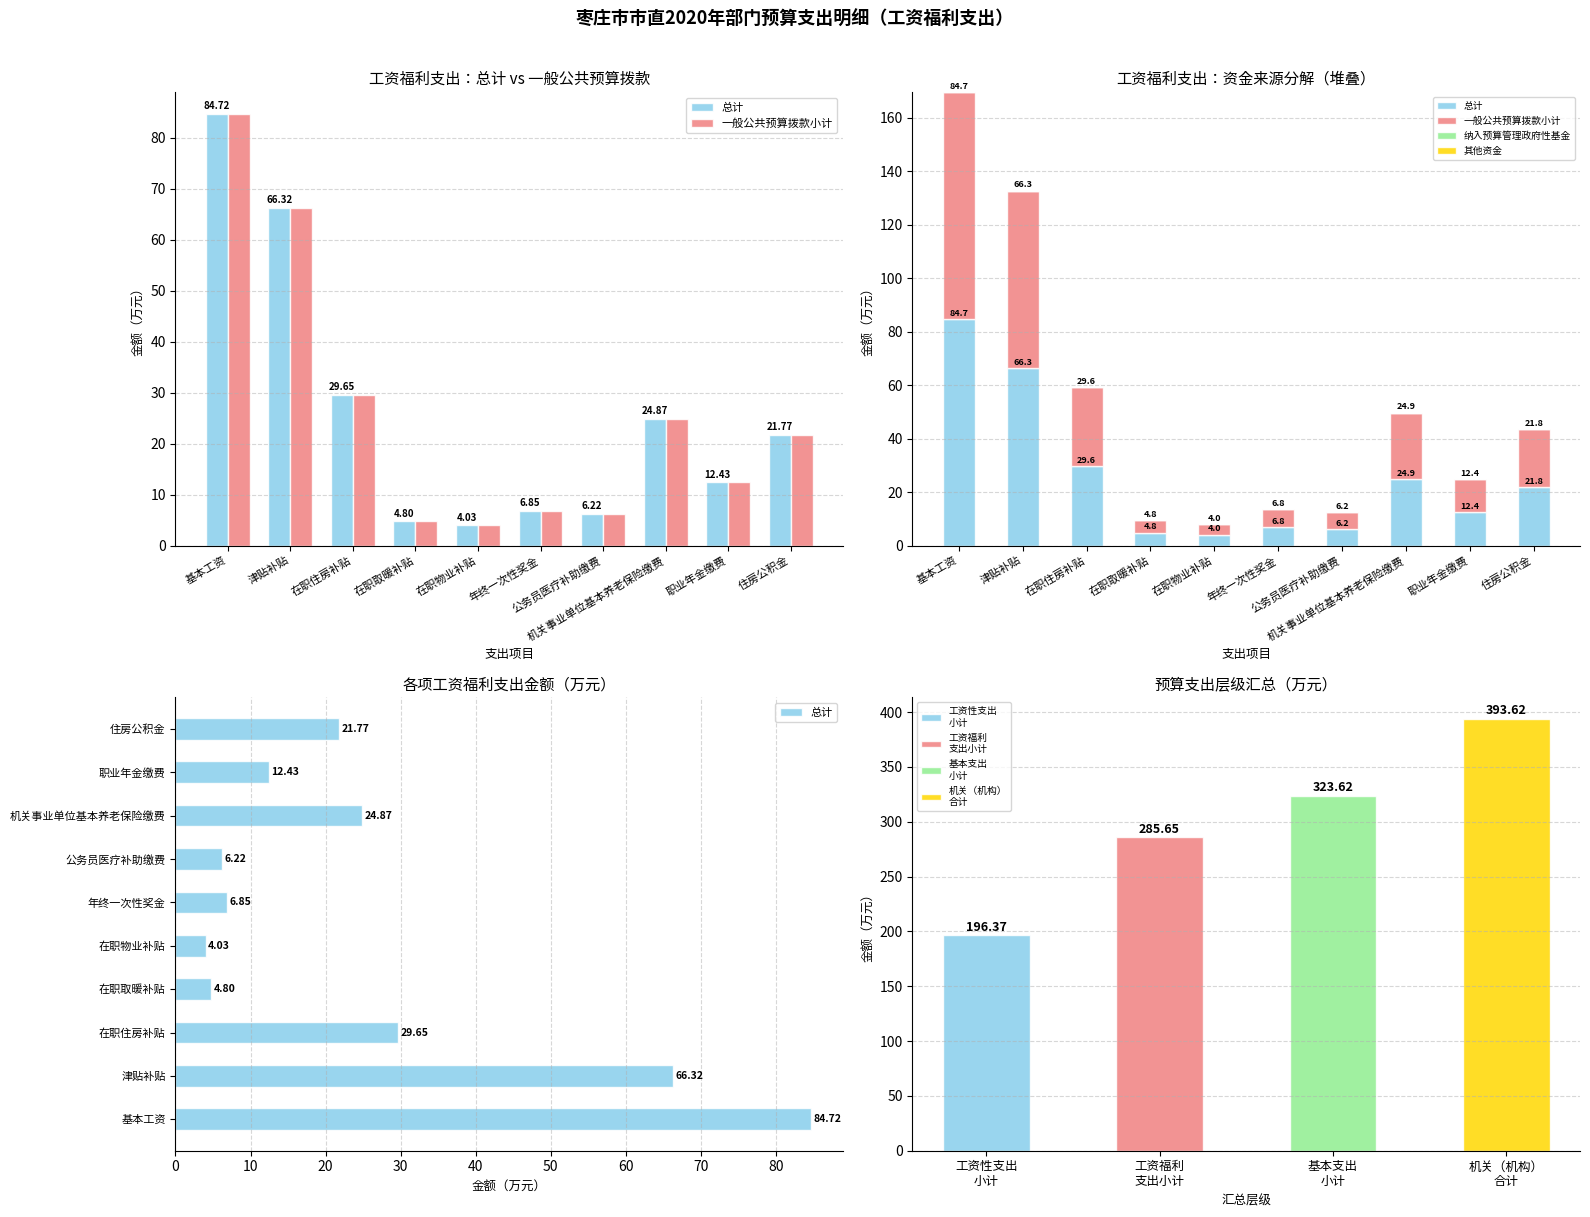

Reading left to right, list all the values displayed in this chart.

总计: 84.7	66.3	29.6	4.8	4.0	6.8	6.2	24.9	12.4	21.8
一般公共预算拨款小计: 84.7	66.3	29.7	4.8	4.0	6.8	6.2	24.9	12.4	21.8
纳入预算管理政府性基金: 0.0	0.0	0.0	0.0	0.0	0.0	0.0	0.0	0.0	0.0
其他资金: 0.0	0.0	0.0	0.0	0.0	0.0	0.0	0.0	0.0	0.0